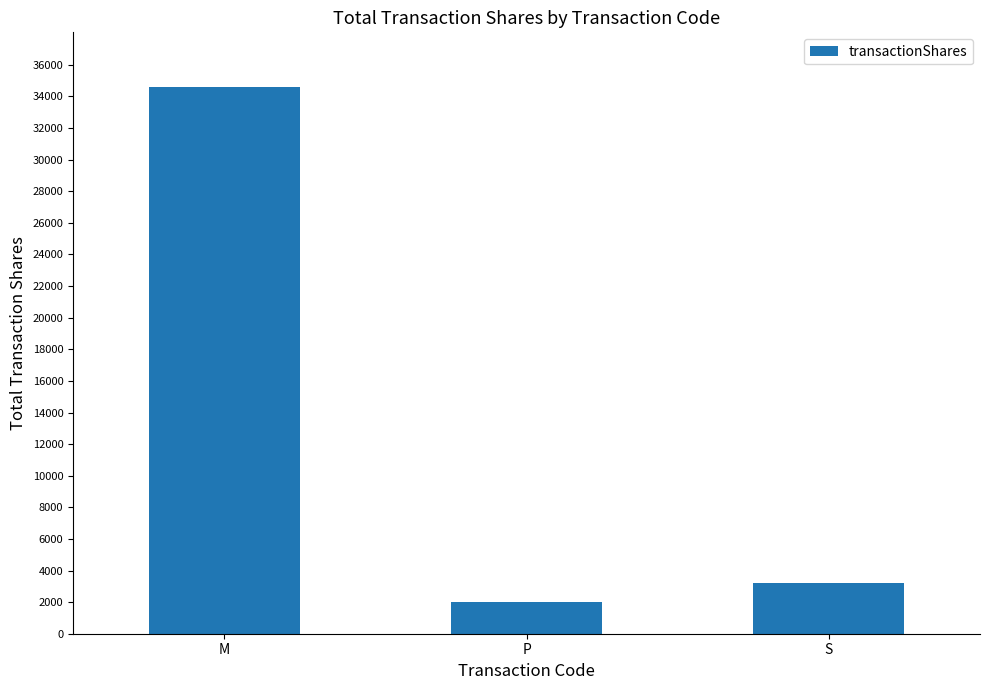

Reading right to left, list all the values displayed in this chart.

3219	2000	34600